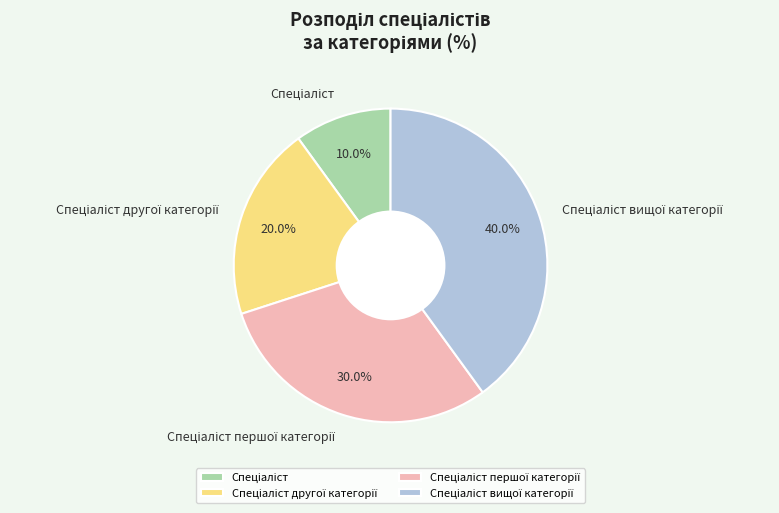

Is there a majority slice in this chart?

No